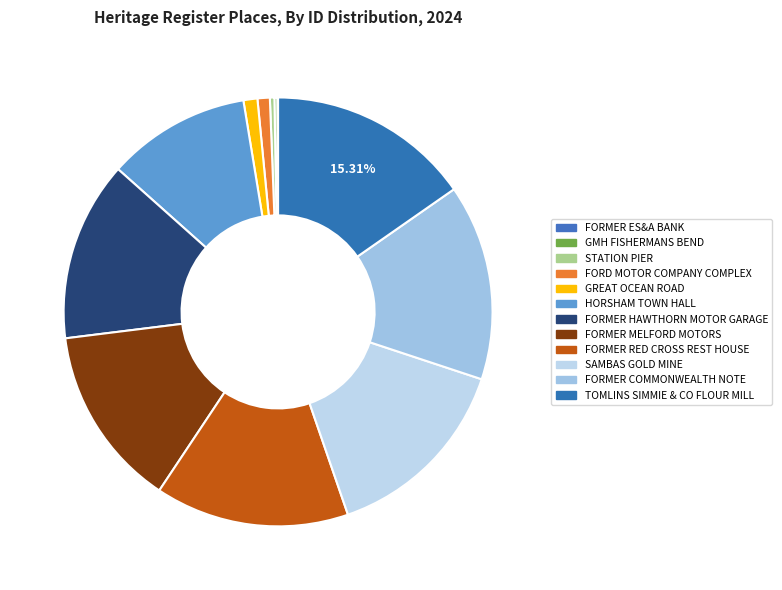

What is the ratio of the value at FORMER MELFORD MOTORS to the value at HORSHAM TOWN HALL?

1.3